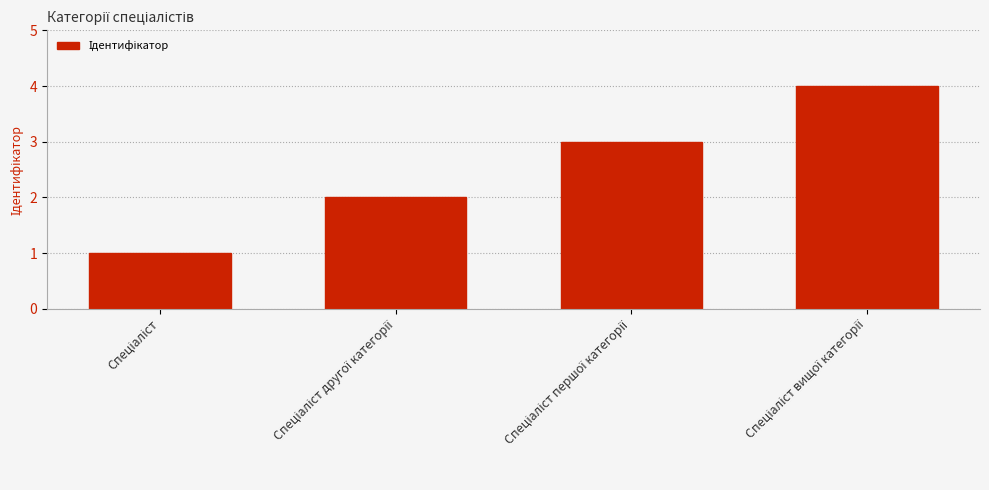

What is the sum of all values?

10